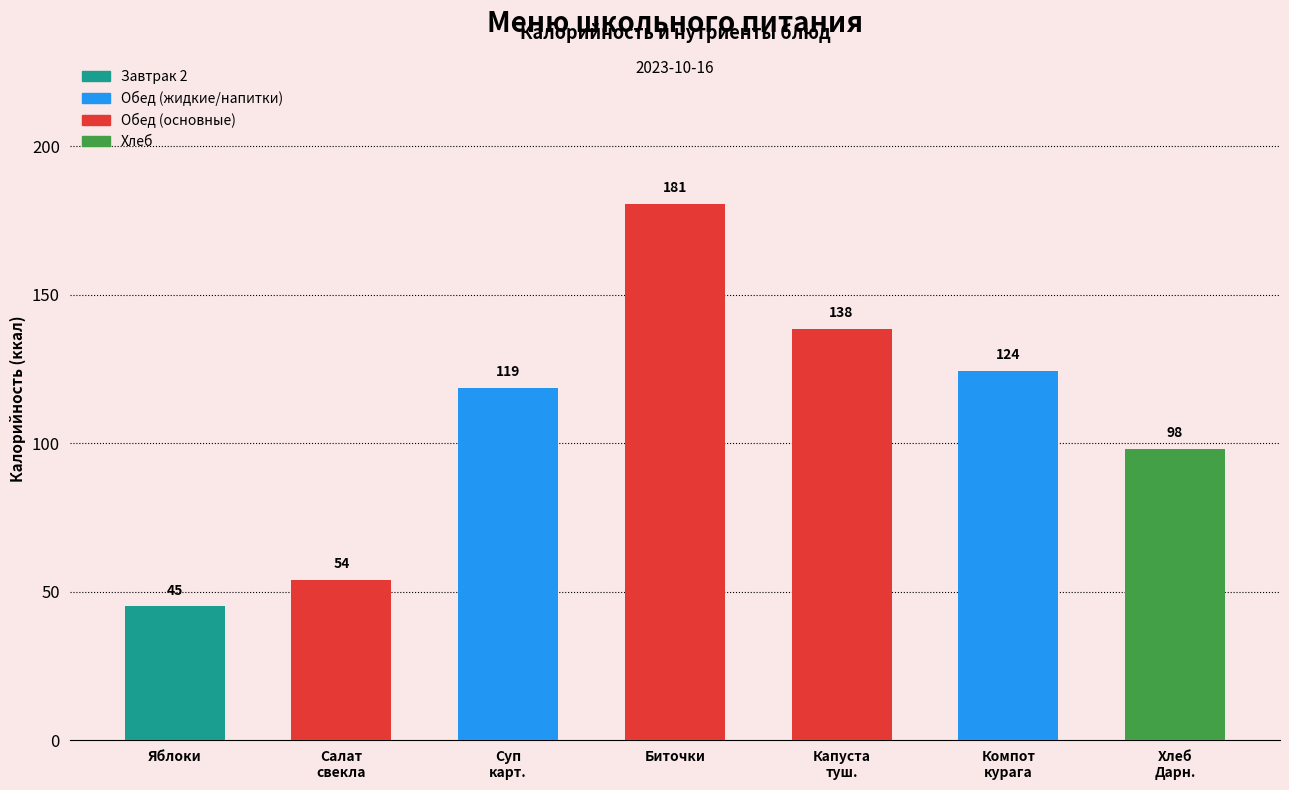

The value at Биточки is 90.3. True or false?

False